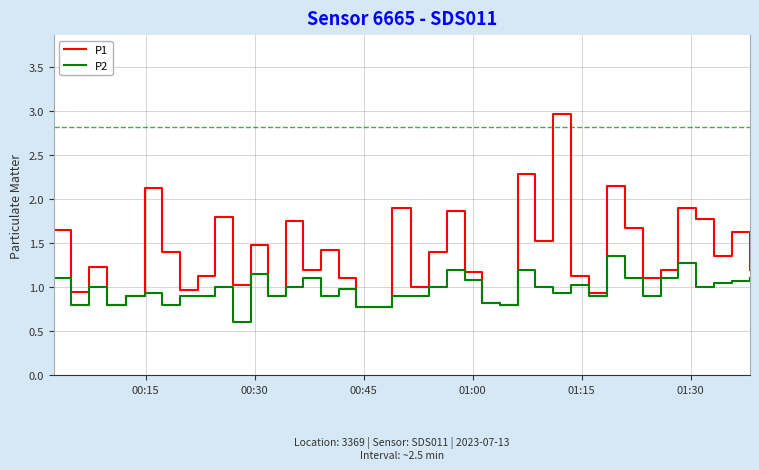

Which series has the largest range (max minus min)?

P1